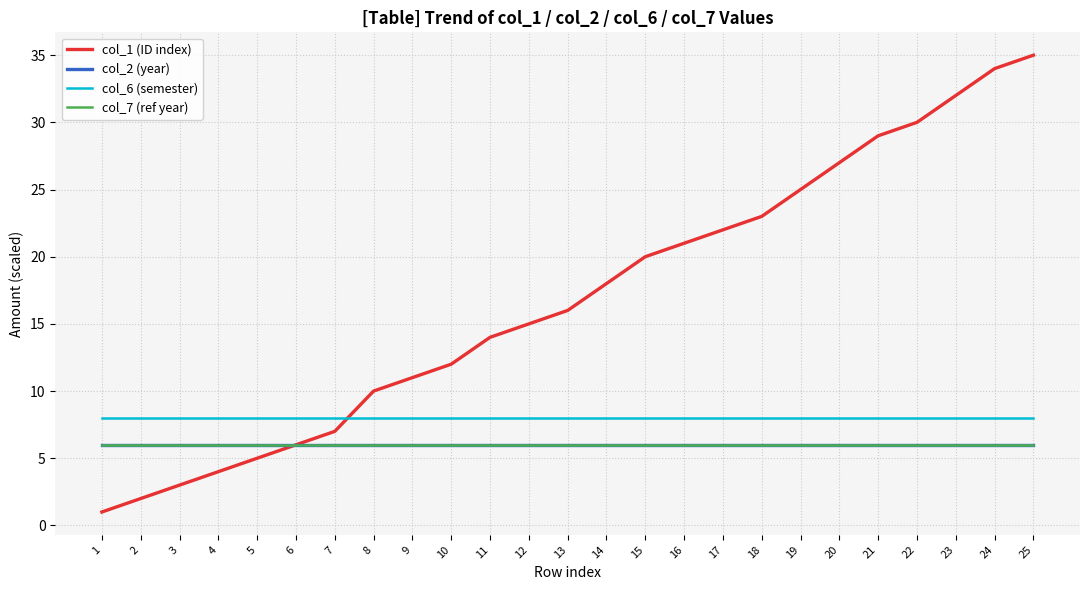

How many lines are shown in the chart?

4